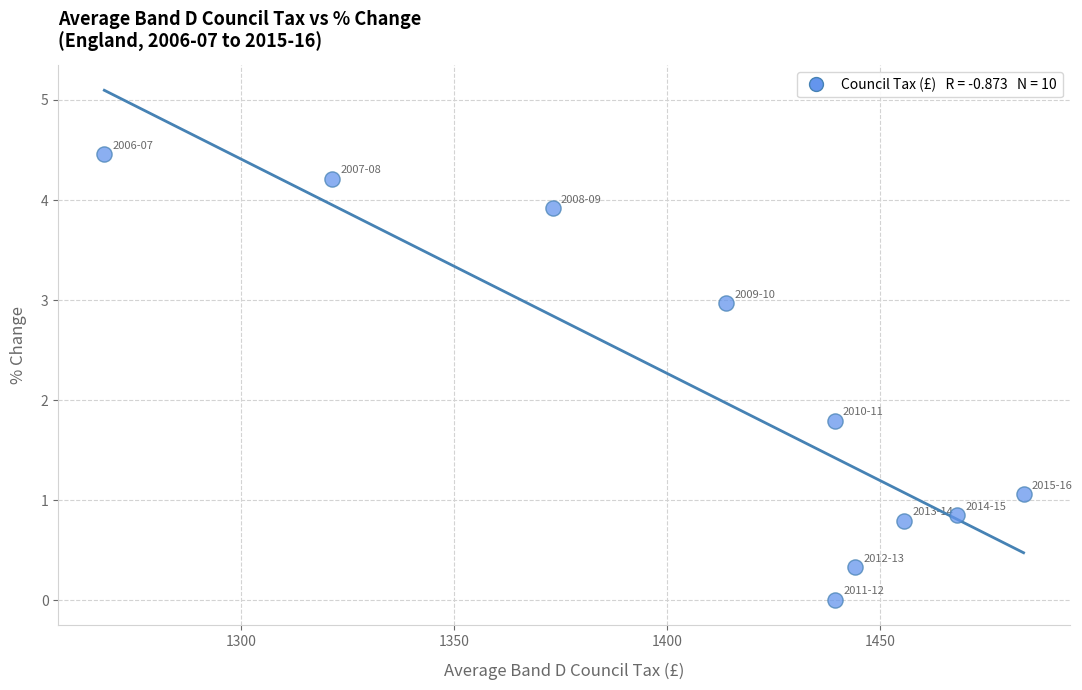

What Y value in the scatter plot is closest to 2?

1.8